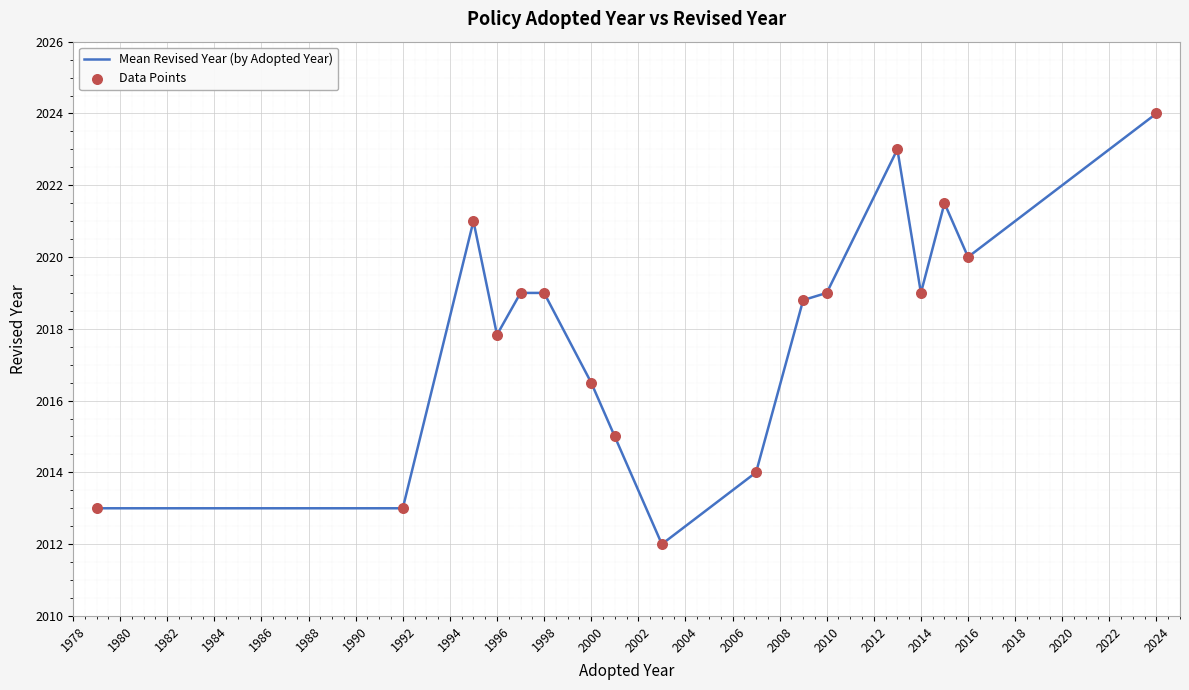

What is the difference between the maximum and minimum values?

12.0